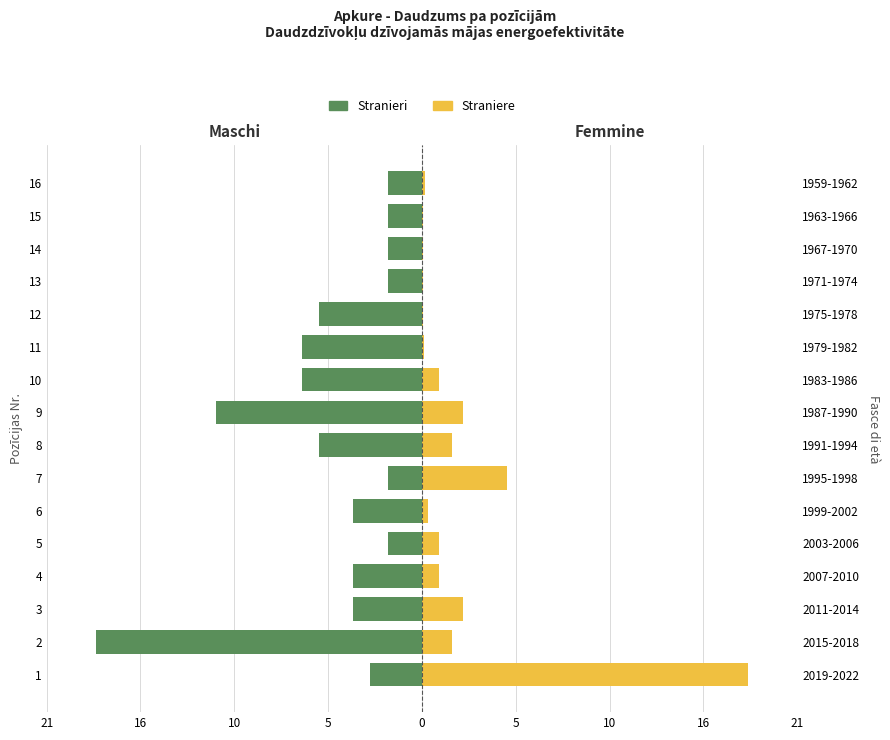

Count the number of categories in the chart.

16